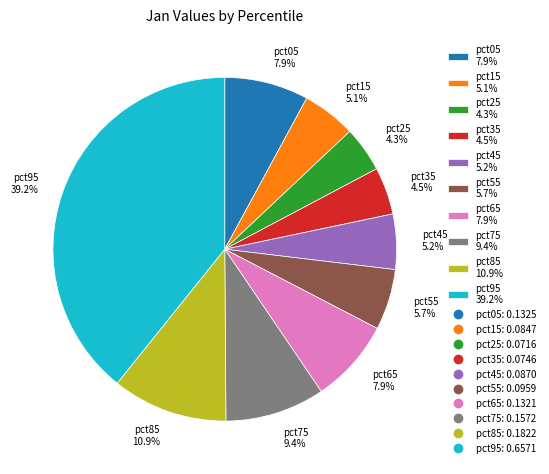

Does pct45 account for over 50% of the chart?

No